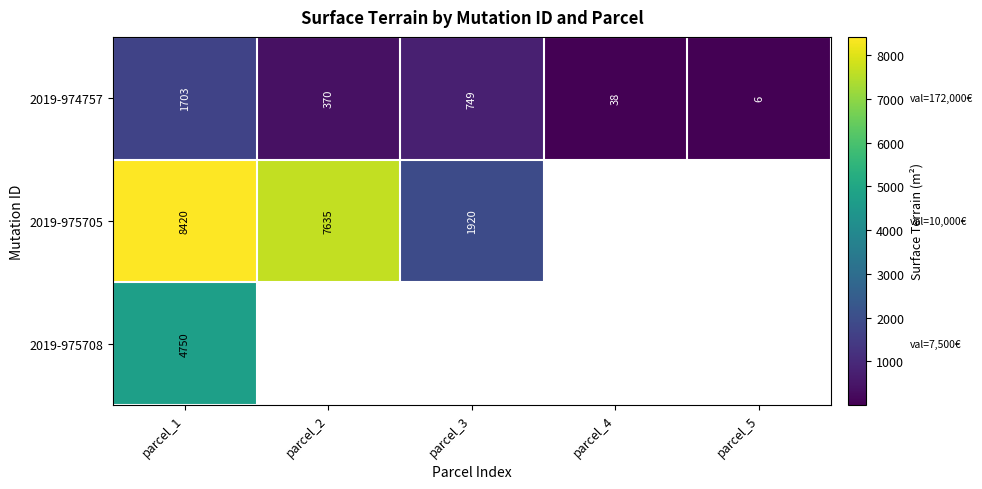

What is the difference between the highest and lowest values at parcel_1?

6717